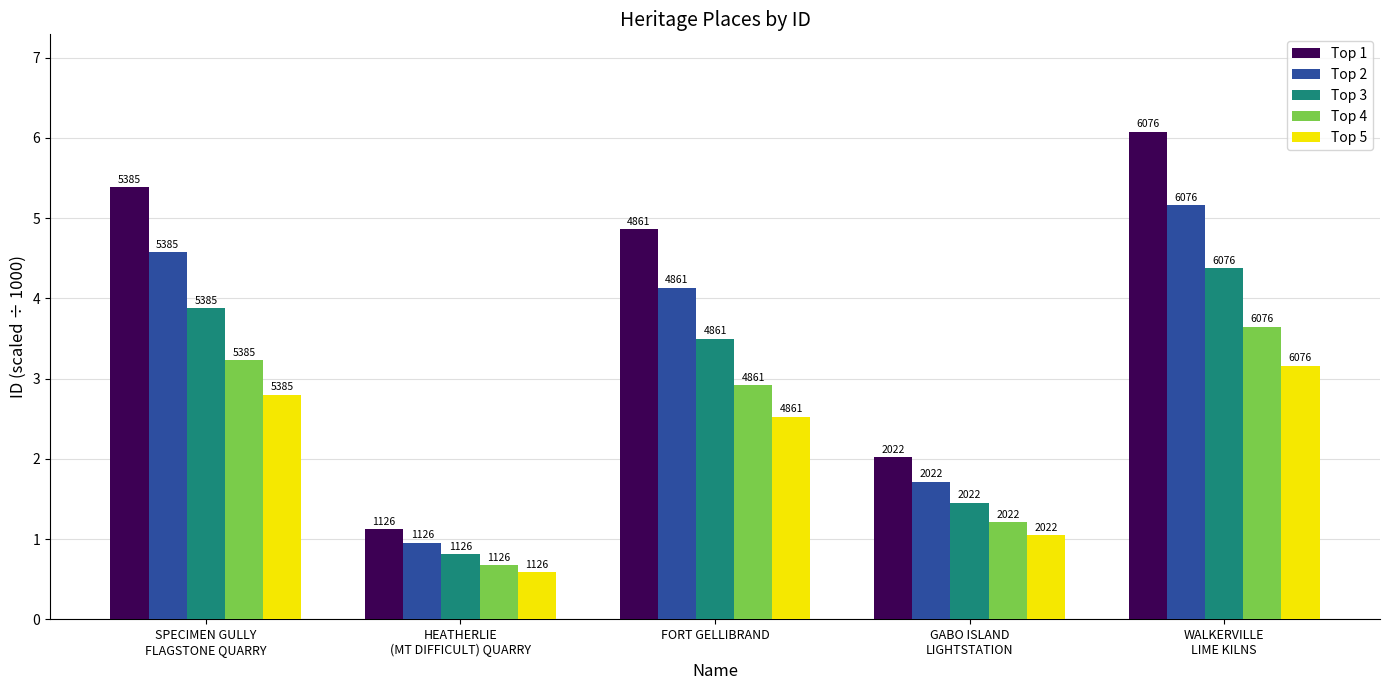

Rank the series by their average value, from lowest to highest.

Top 5, Top 4, Top 3, Top 2, Top 1